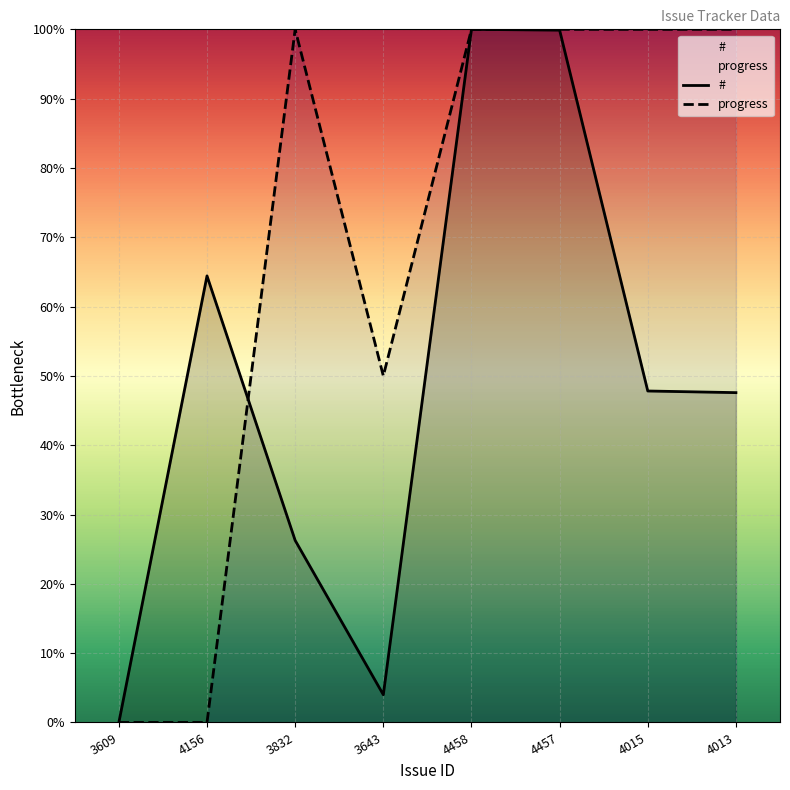

Between 3643 and 4457, which series saw the biggest shift?

#